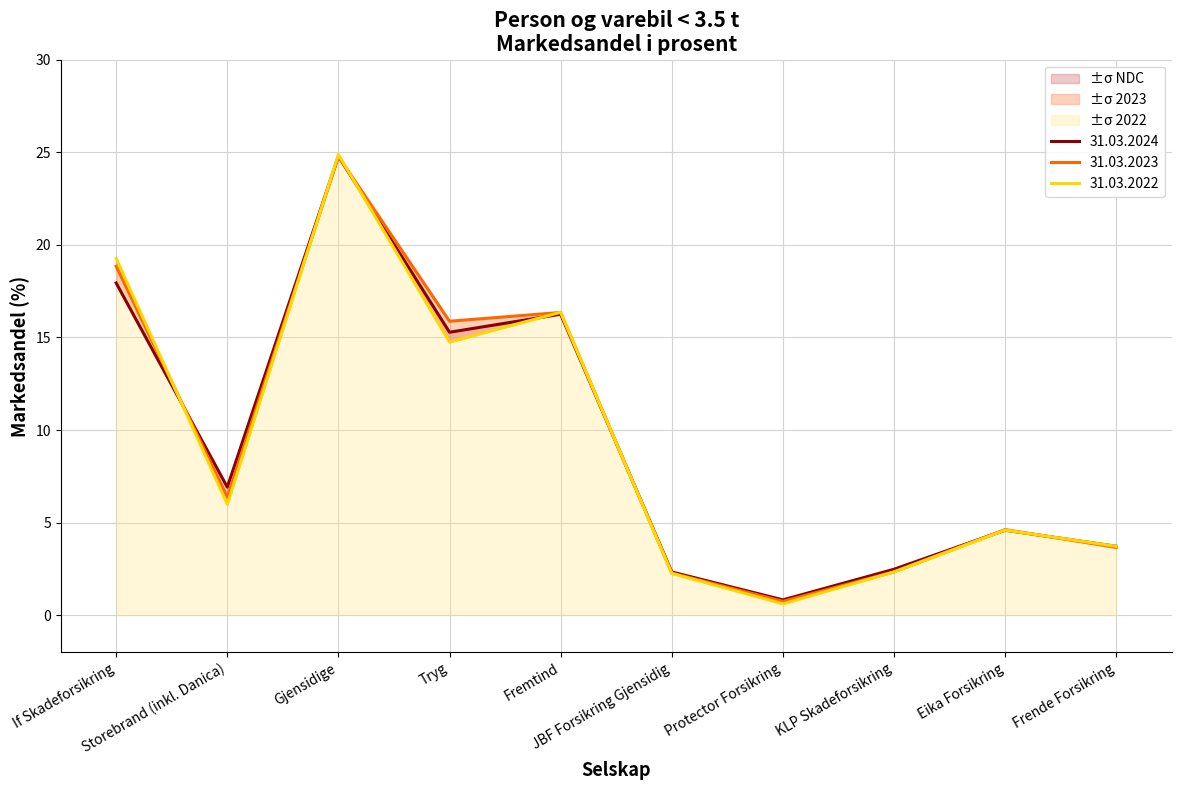

List the labels in order of 31.03.2024 value, largest first.

Gjensidige, If Skadeforsikring, Fremtind, Tryg, Storebrand (inkl. Danica), Eika Forsikring, Frende Forsikring, KLP Skadeforsikring, JBF Forsikring Gjensidig, Protector Forsikring